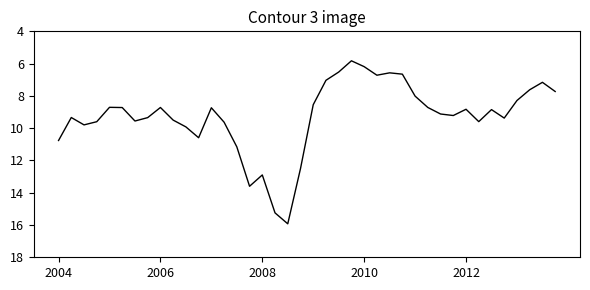

How many lines are shown in the chart?

1